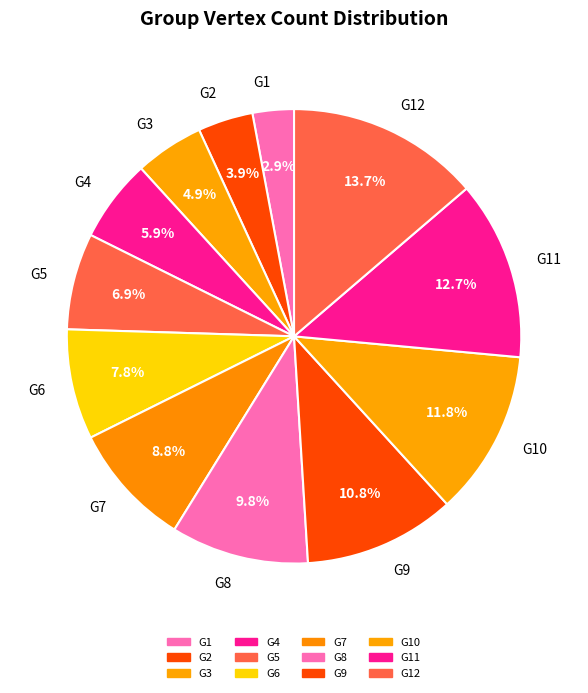

Which category has the smallest portion of the pie?

G1